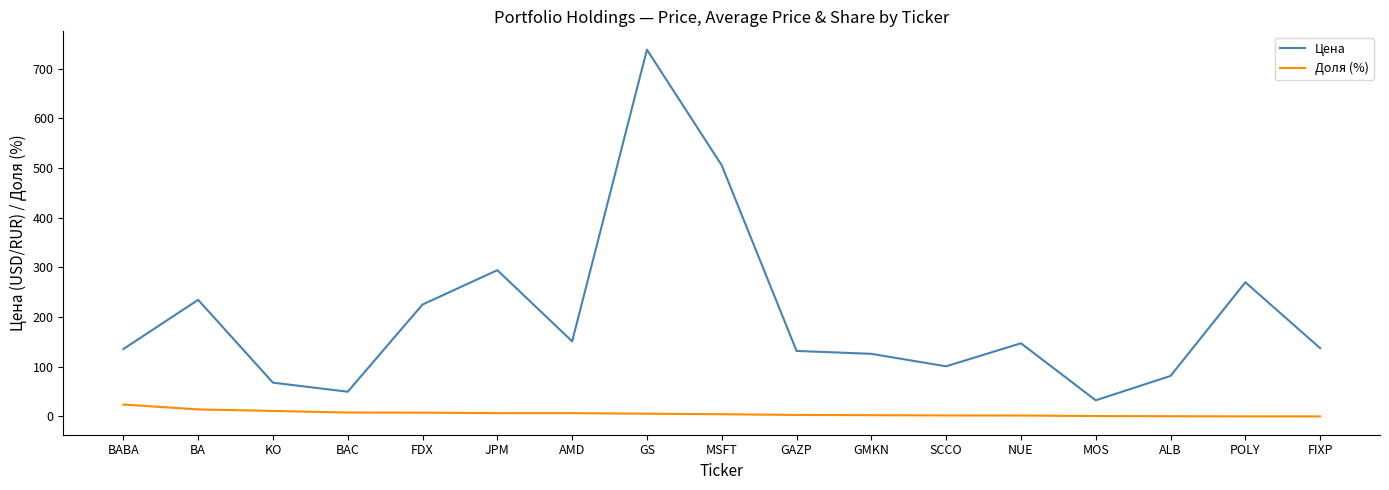

What is the maximum value for Цена?

738.2